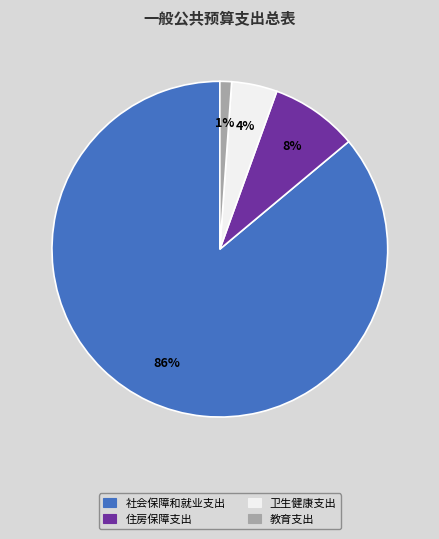

Count the number of slices in the pie.

4